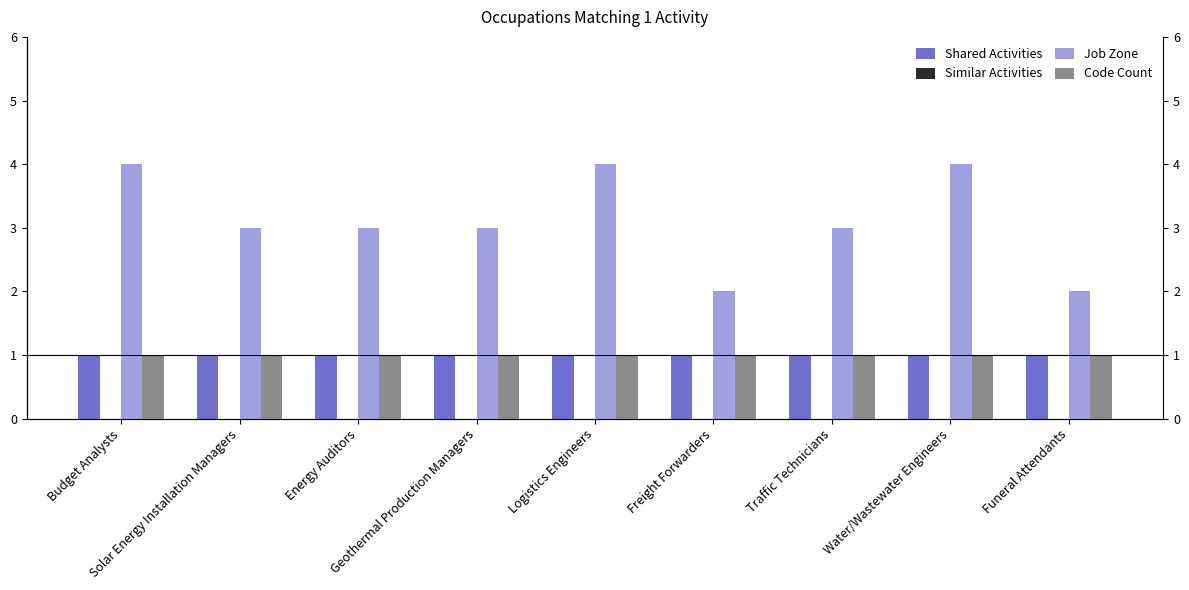

What is the difference between the maximum and minimum values in the Job Zone series?

2